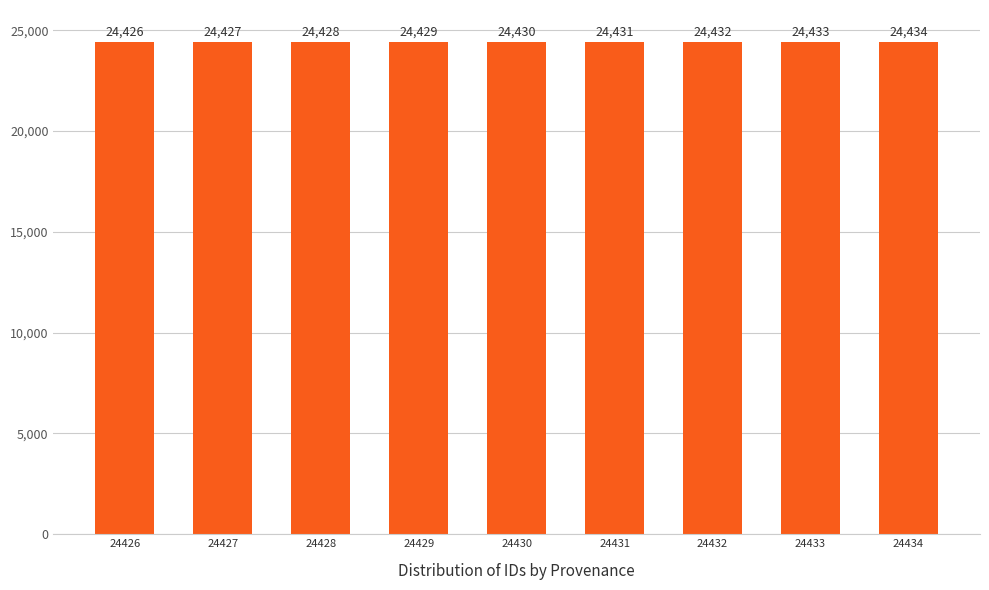

Reading left to right, list all the values displayed in this chart.

24426	24427	24428	24429	24430	24431	24432	24433	24434